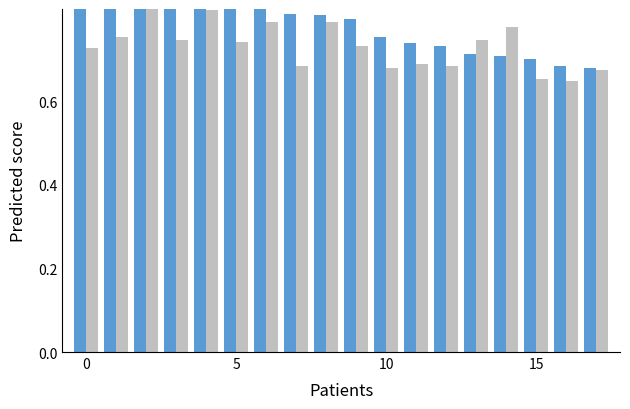

What is the highest value of the Secondary series?

0.9